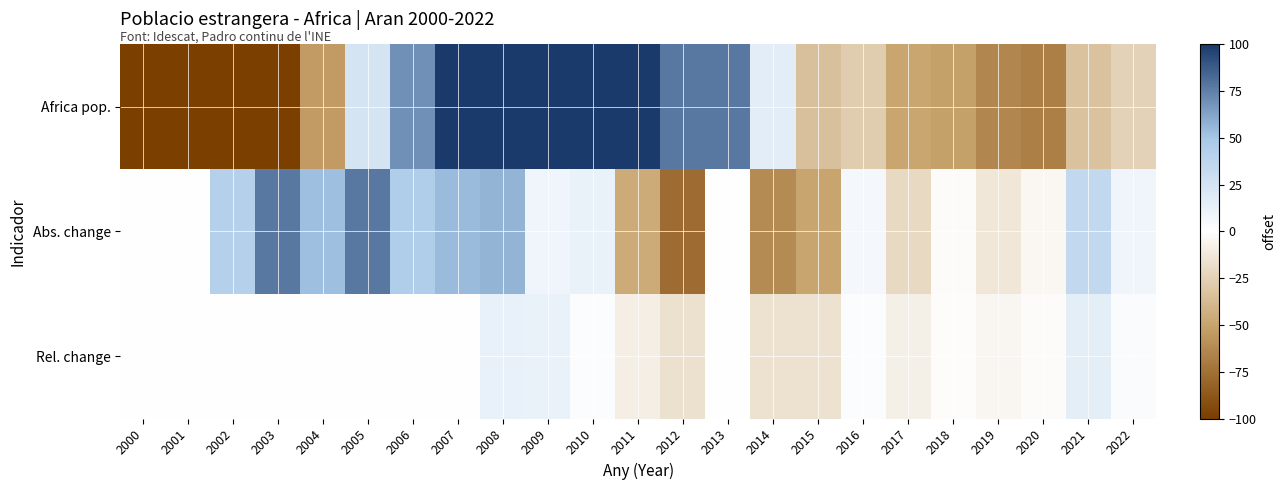

How many distinct data groups are displayed?

3